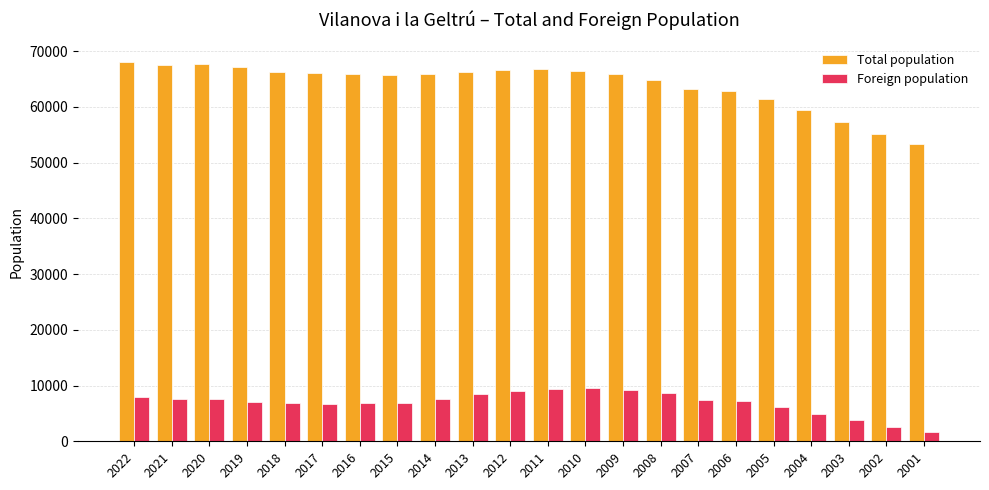

How many categories are shown in the chart?

22